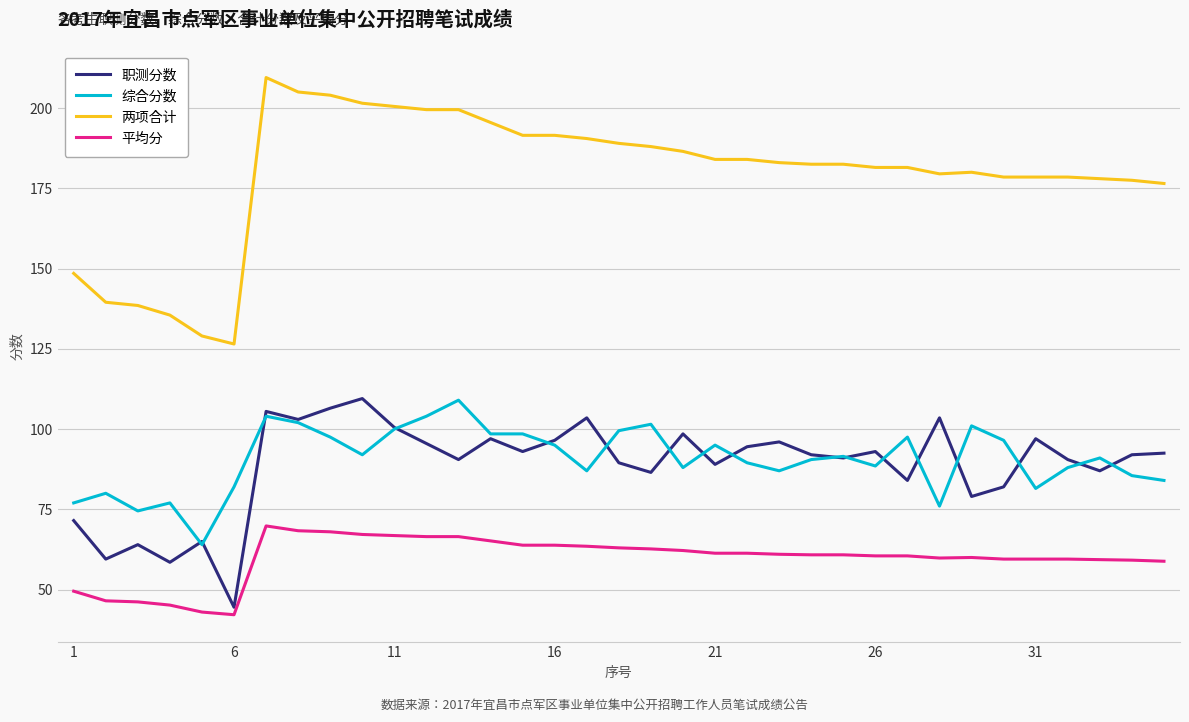

What is the smallest value displayed?

42.2